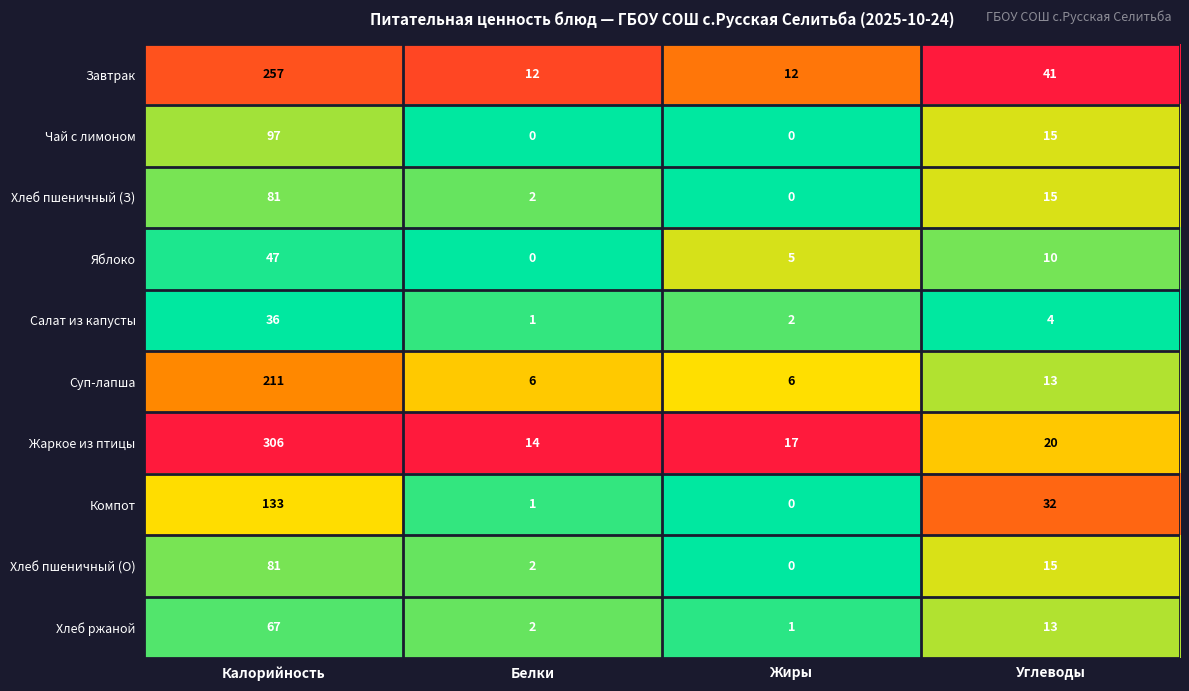

The value of Хлеб пшеничный (О) at Жиры is -37. True or false?

False